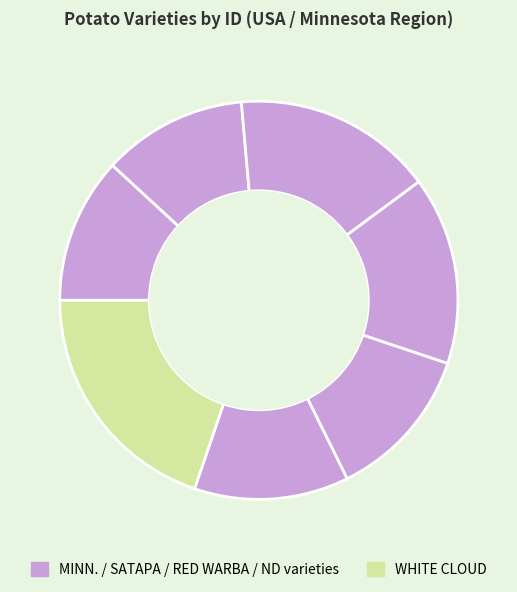

Which slice is the largest?

WHITE CLOUD